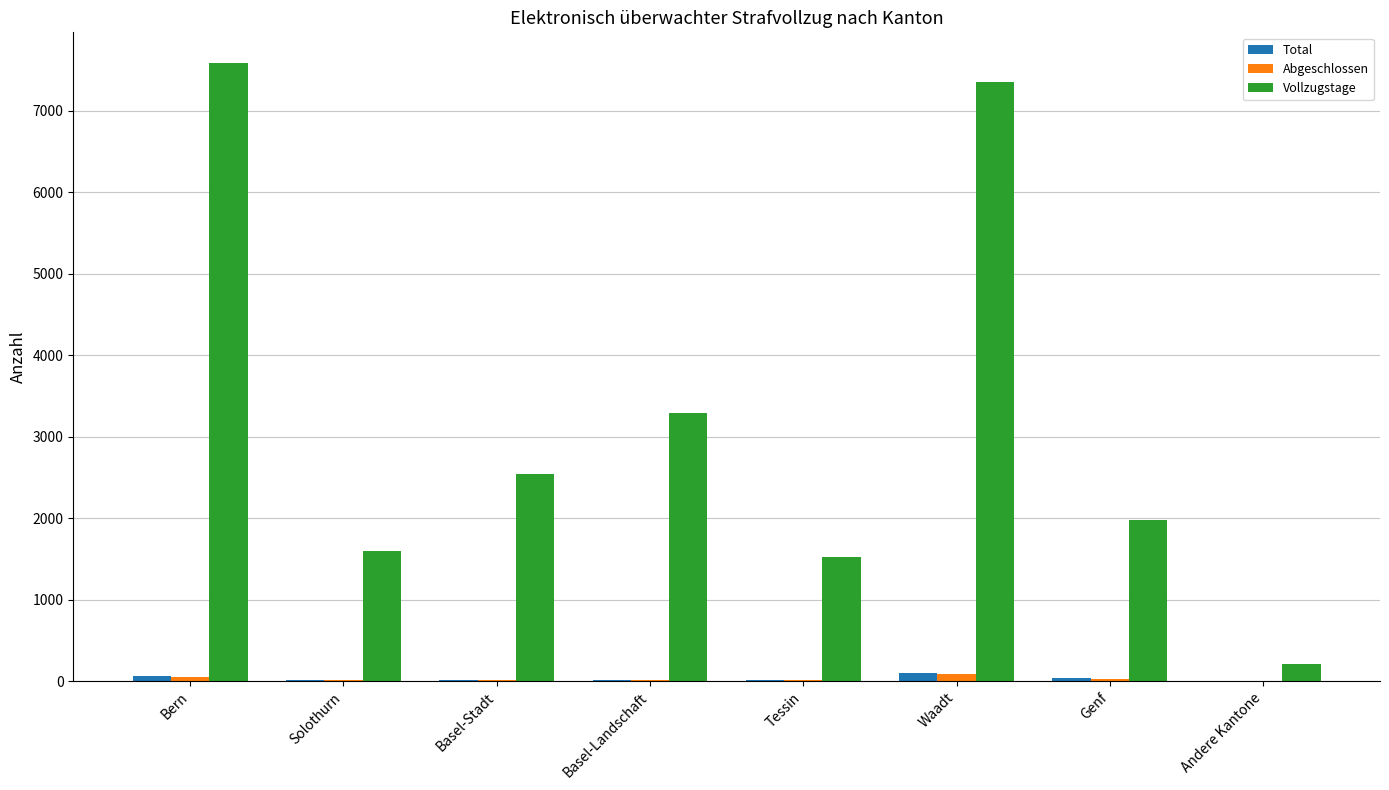

The value of Vollzugstage at Bern is 2204. True or false?

False